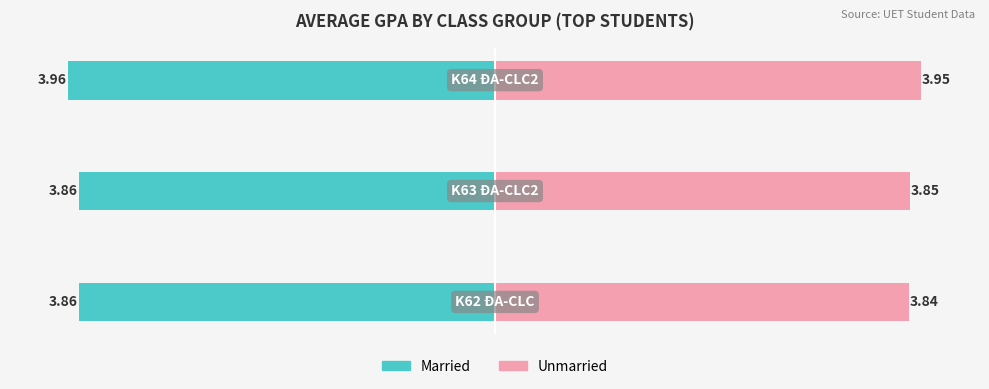

Between 1 and 2, which is larger?

1